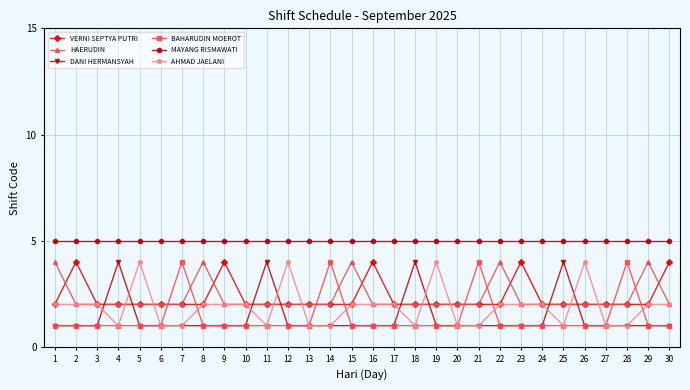

Between 16 and 17, which series saw the biggest shift?

VERNI SEPTYA PUTRI